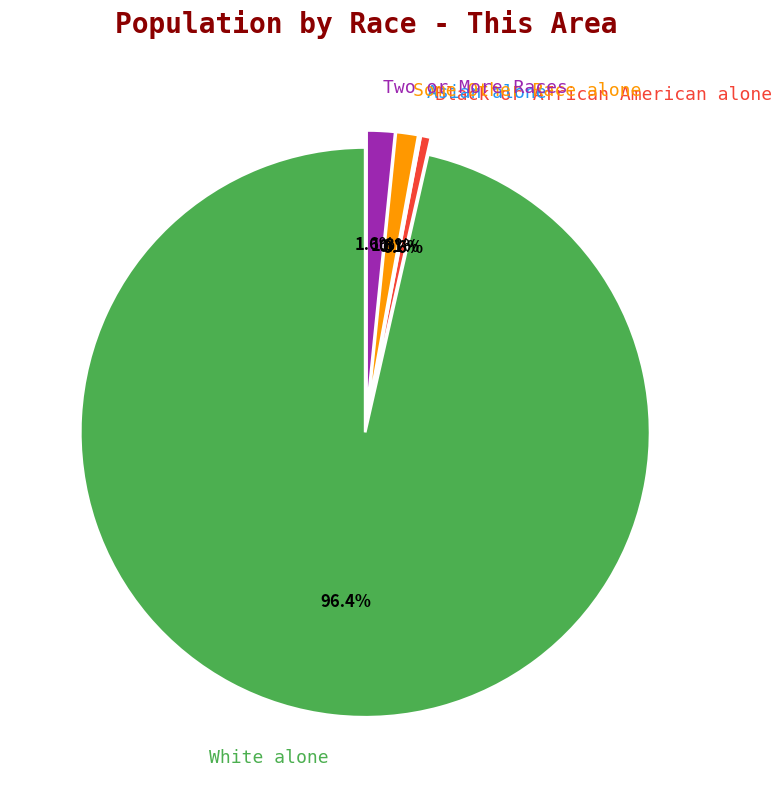

Which slice is the largest?

White alone